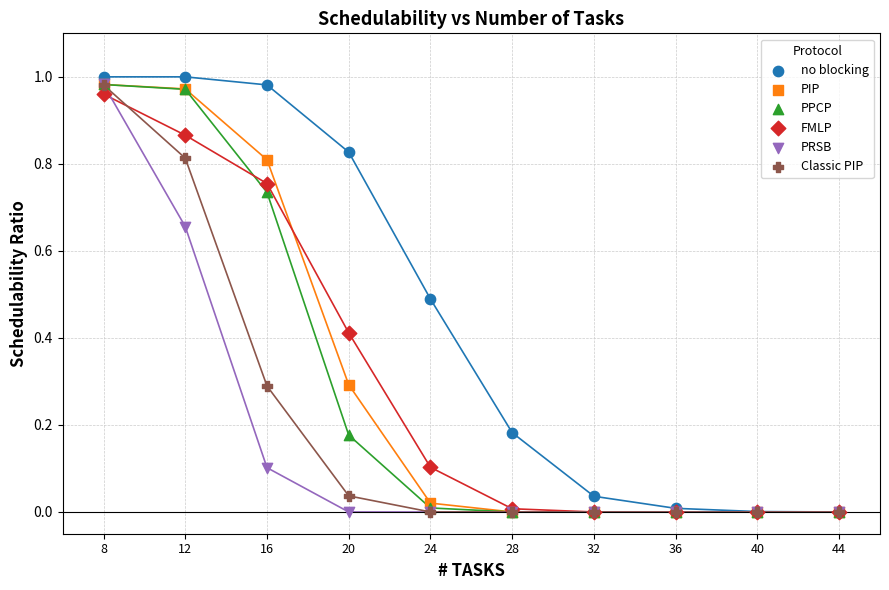

What are all the series names shown in the legend?

no blocking, PIP, PPCP, FMLP, PRSB, Classic PIP